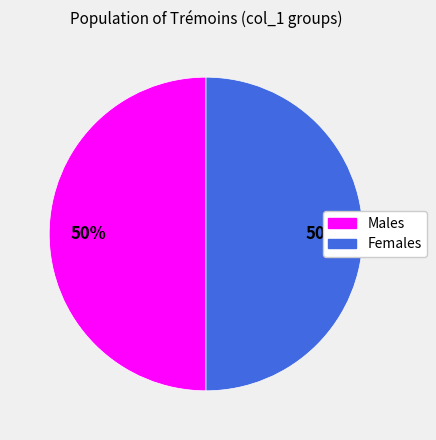

To the nearest percent, what is the average slice percentage?

50%